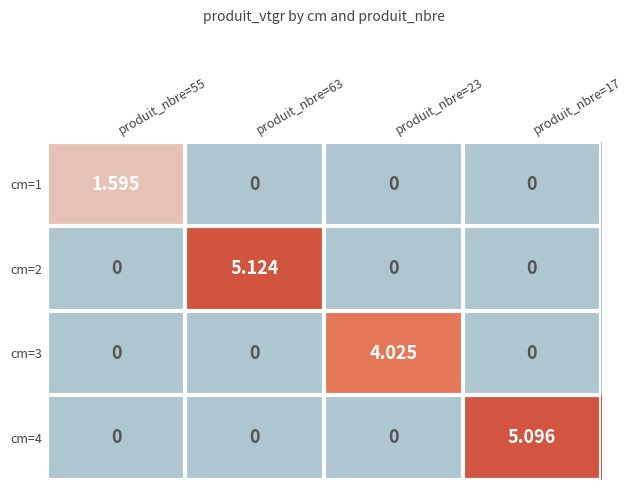

Which series changed the most between produit_nbre=63 and produit_nbre=23?

cm=2